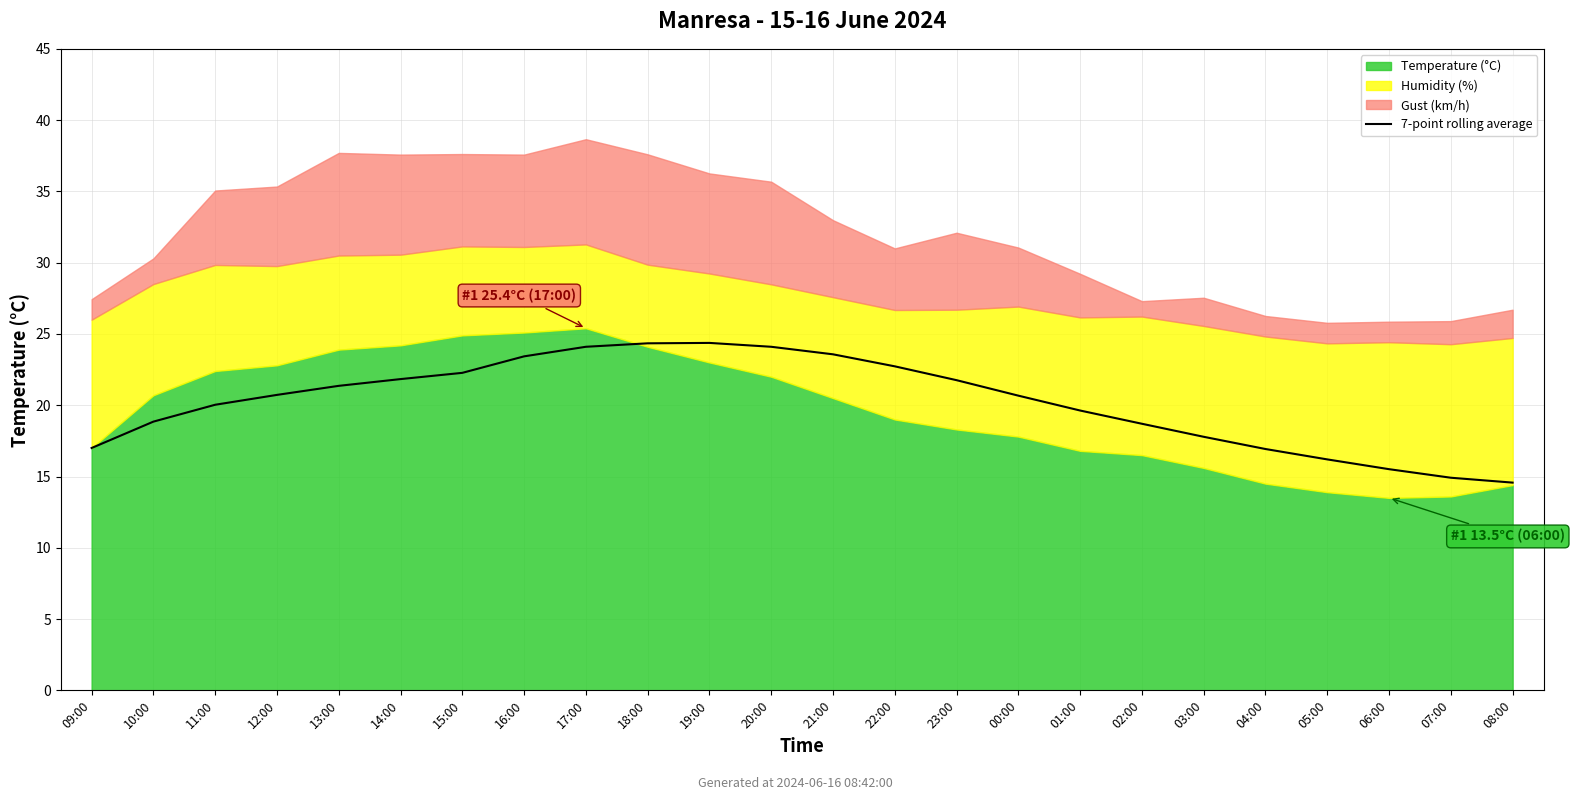

Which has a higher value, 12:00 or 09:00?

12:00